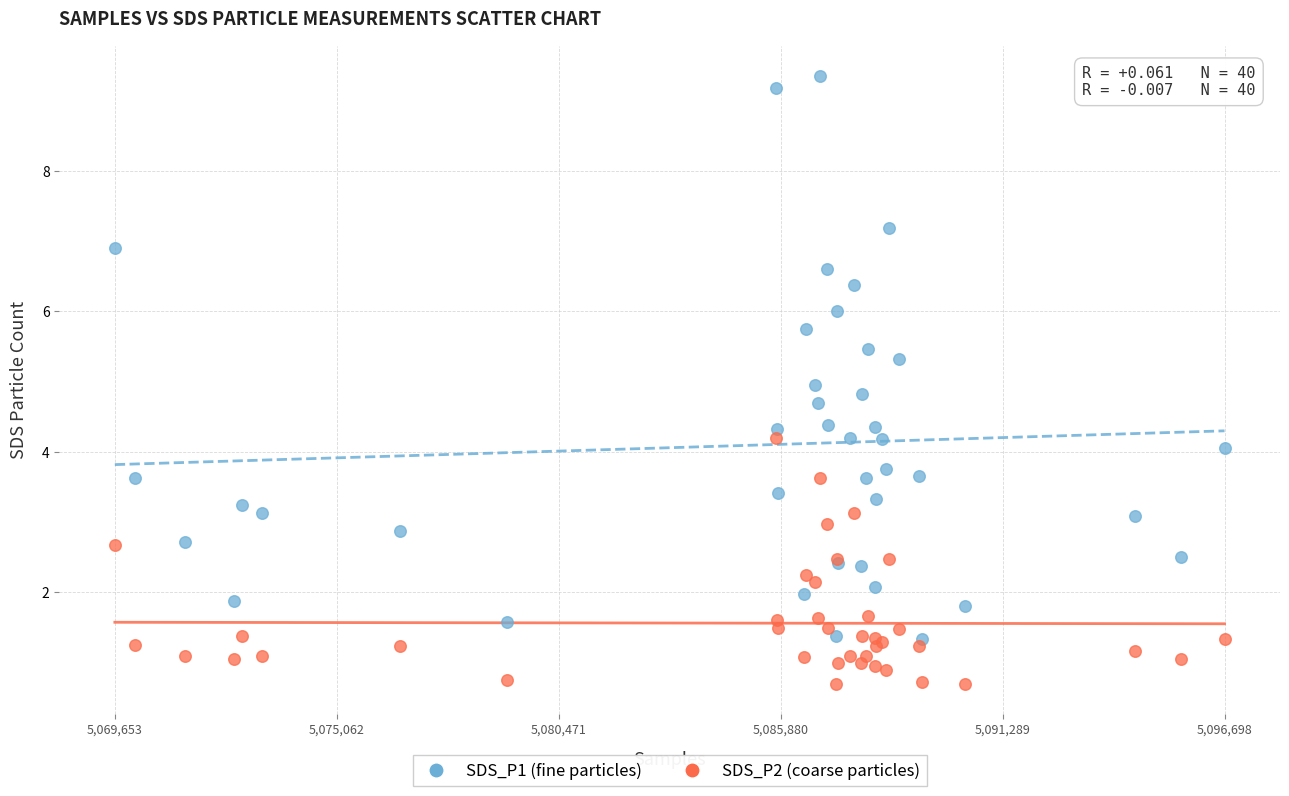

What are all the series names shown in the legend?

SDS_P1 (fine particles), SDS_P2 (coarse particles)